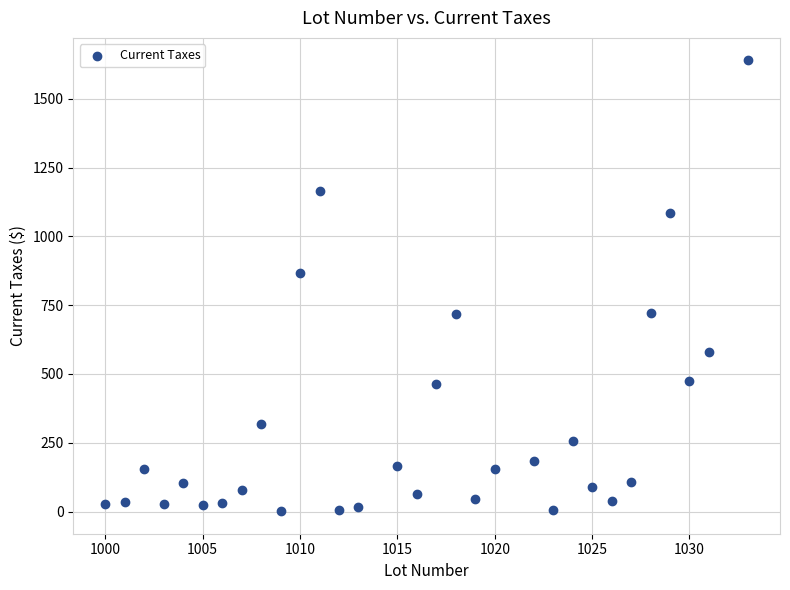

What Y value in the scatter plot is closest to 820?

868.5